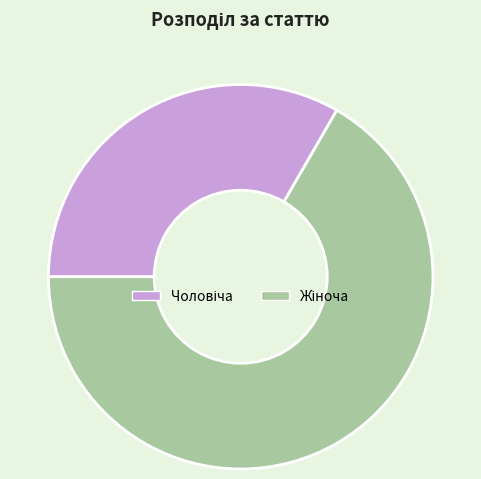

Is there any slice that represents more than half of the pie?

Yes